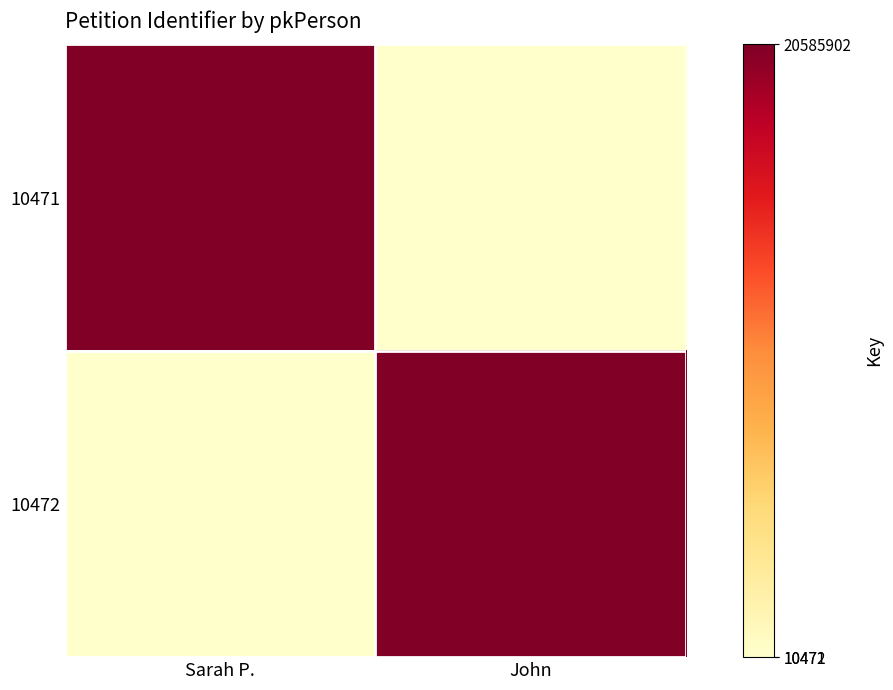

What is the difference between the highest and lowest values at John?

20575431